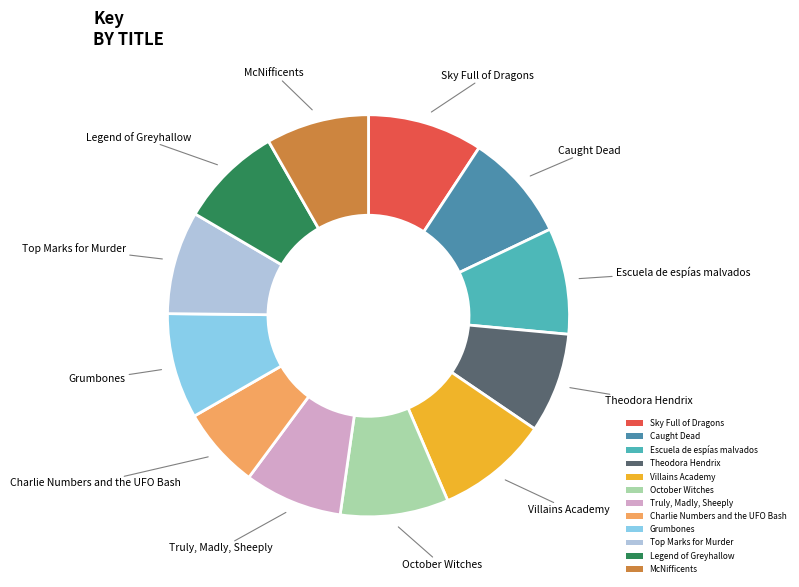

What is the ratio of the value at Caught Dead to the value at Sky Full of Dragons?

0.9